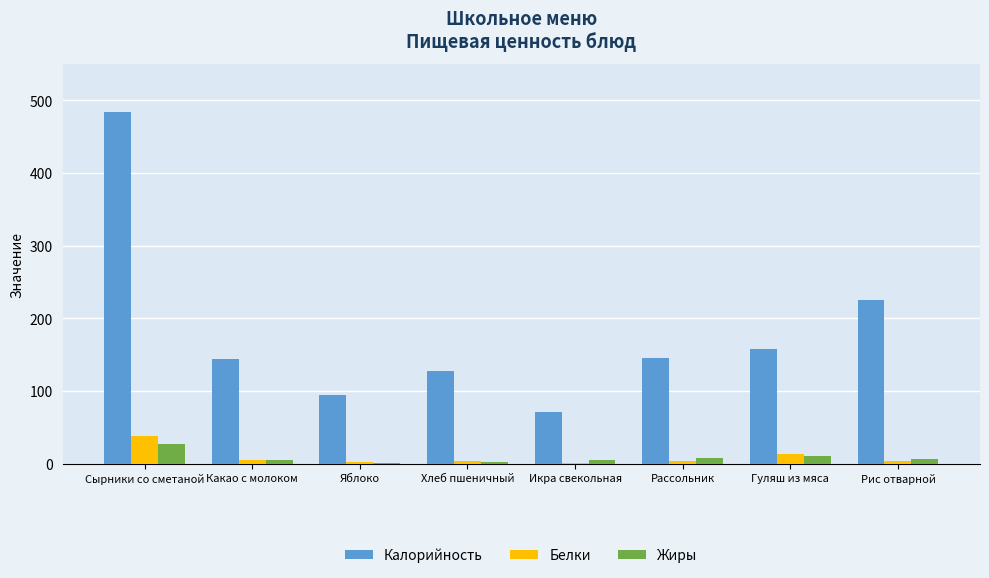

Which series has the largest total across all categories?

Калорийность